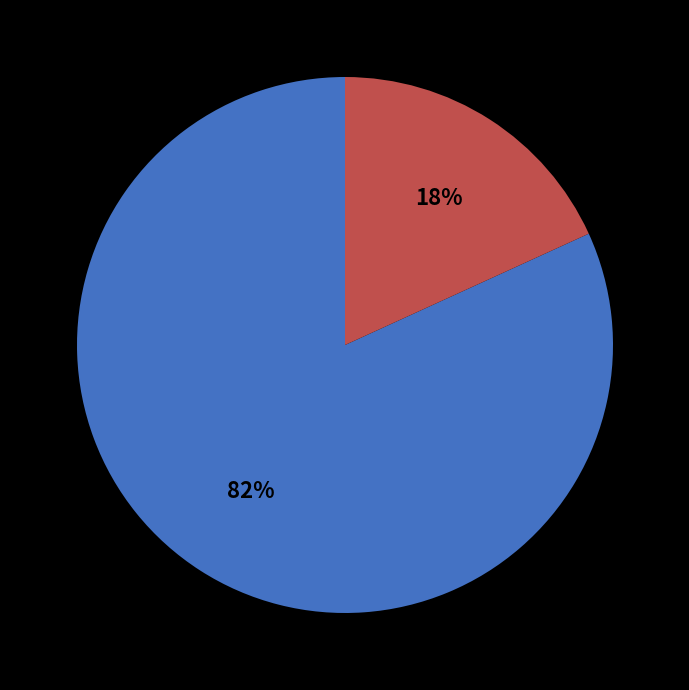

Is there any slice that represents more than half of the pie?

Yes